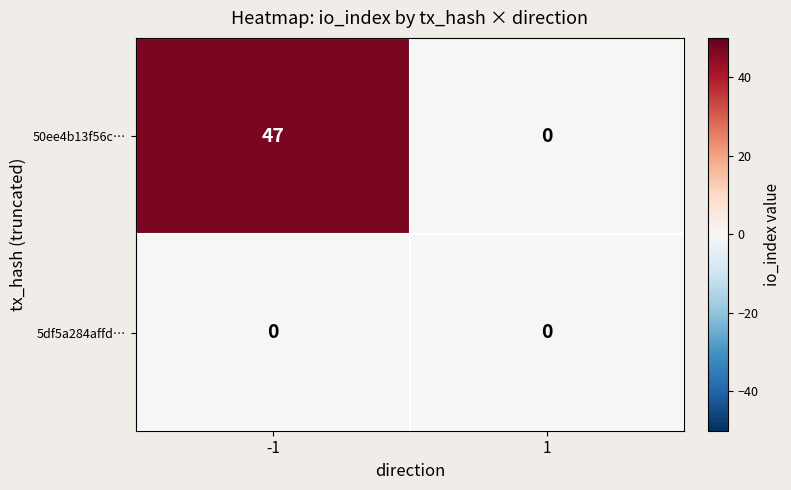

True or false: 50ee4b13f56c… has a value of 47 at -1.

True